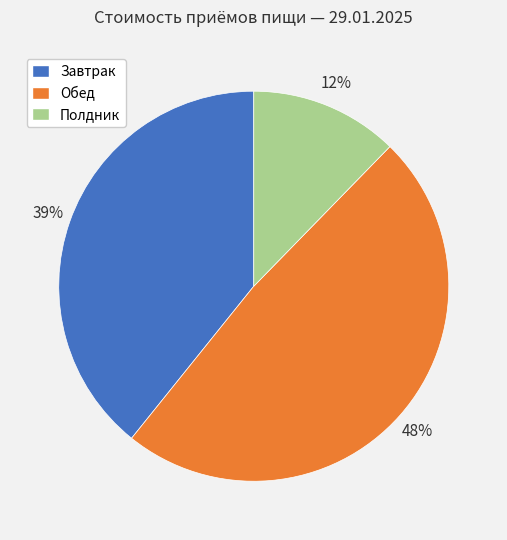

Is the sum of Завтрак and Полдник greater than half?

Yes